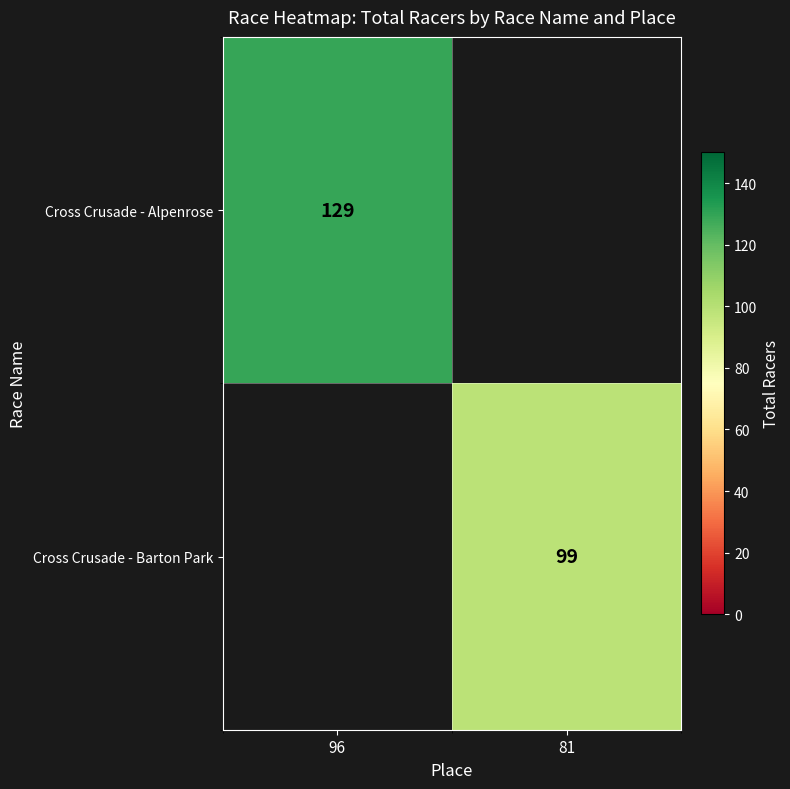

True or false: Cross Crusade - Alpenrose has a value of 129.0 at 96.

True